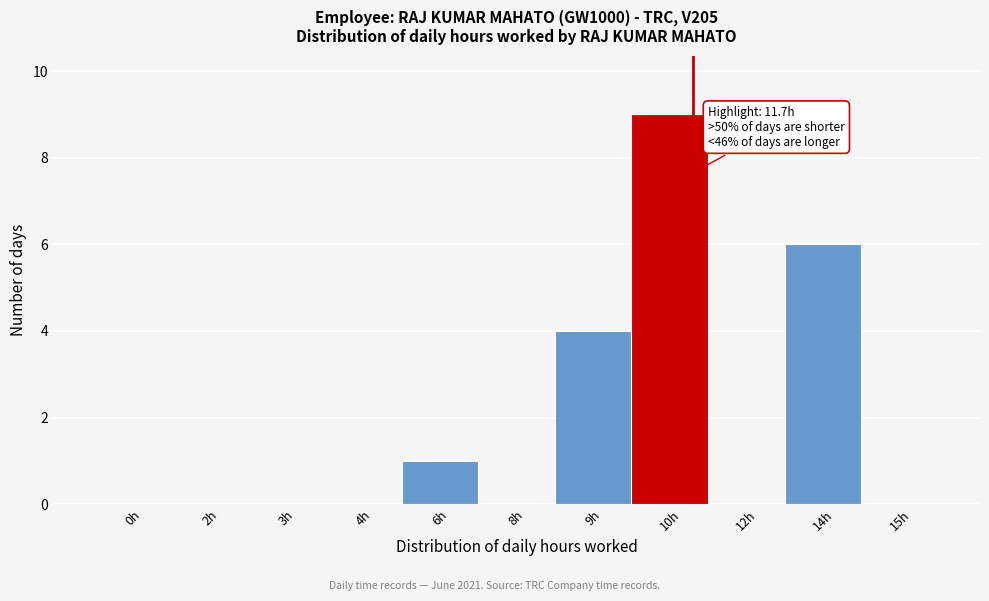

Reading left to right, list all the values displayed in this chart.

0h=0	2h=0	3h=0	4h=0	6h=1	8h=0	9h=4	10h=9	12h=0	14h=6	15h=0